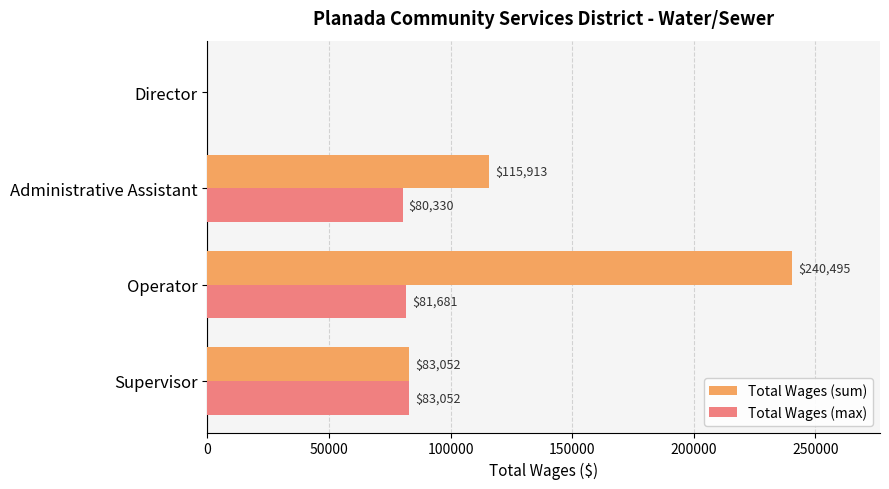

Where is Total Wages (max) nearest to the value 41526?

Administrative Assistant